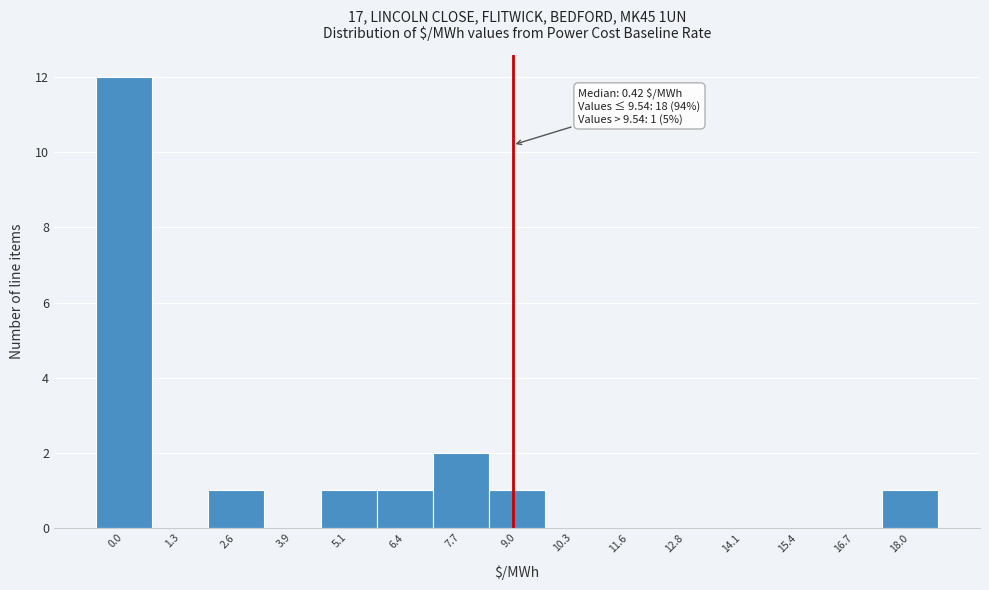

Reading left to right, list all the values displayed in this chart.

0.0=12	1.3=0	2.6=1	3.9=0	5.1=1	6.4=1	7.7=2	9.0=1	10.3=0	11.6=0	12.8=0	14.1=0	15.4=0	16.7=0	18.0=1